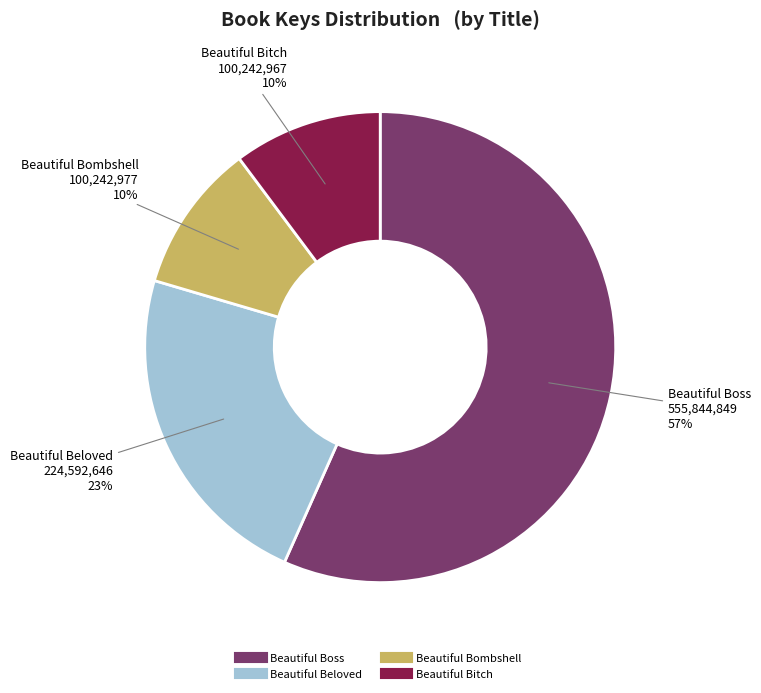

The Beautiful Boss slice represents 57% of the pie. True or false?

True